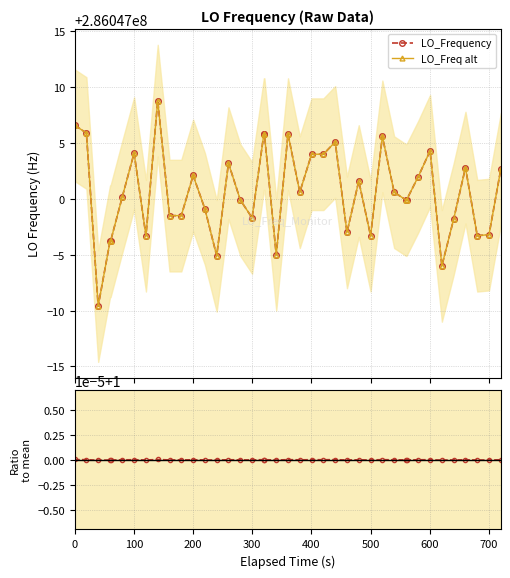

Rank the series at 400 from highest to lowest value.

LO_Frequency, LO_Freq alt, Ratio to mean